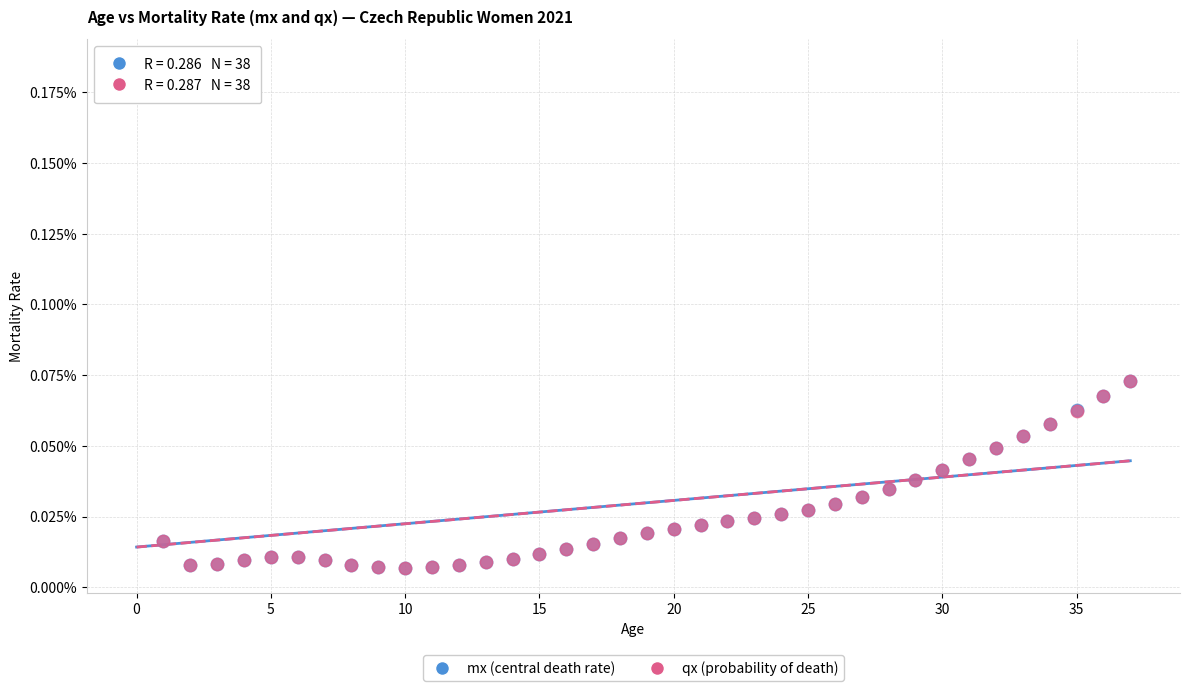

What are all the series names shown in the legend?

mx (central death rate), qx (probability of death)